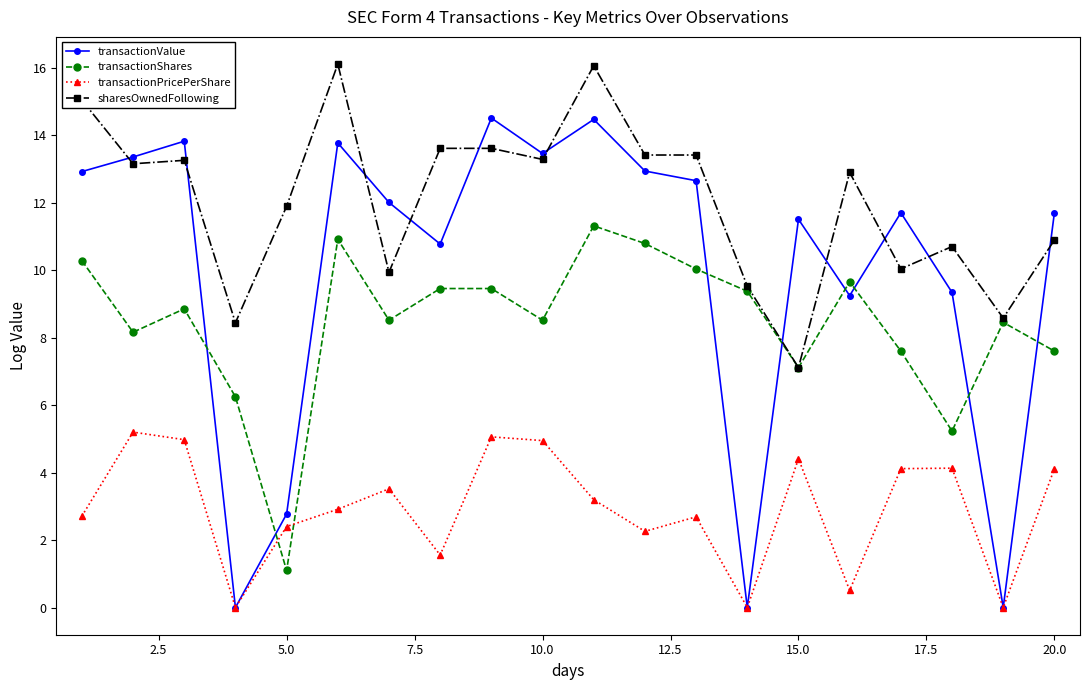

What is the value of the transactionPricePerShare point at the 13th from the left?

2.7